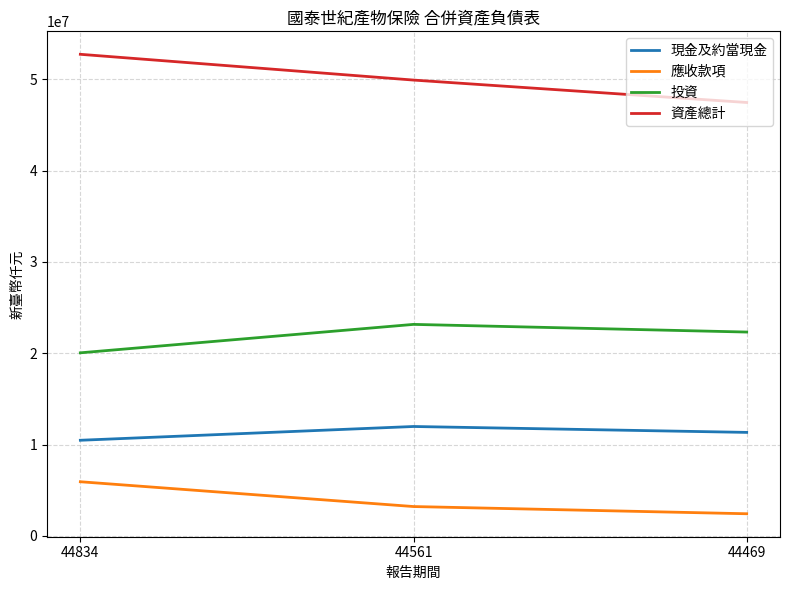

Reading left to right, extract all data points from this chart.

現金及約當現金: 44834=10465568	44561=11973287	44469=11327054
應收款項: 44834=5924257	44561=3208952	44469=2420007
投資: 44834=20039591	44561=23152245	44469=22312717
資產總計: 44834=52721489	44561=49900186	44469=47446166